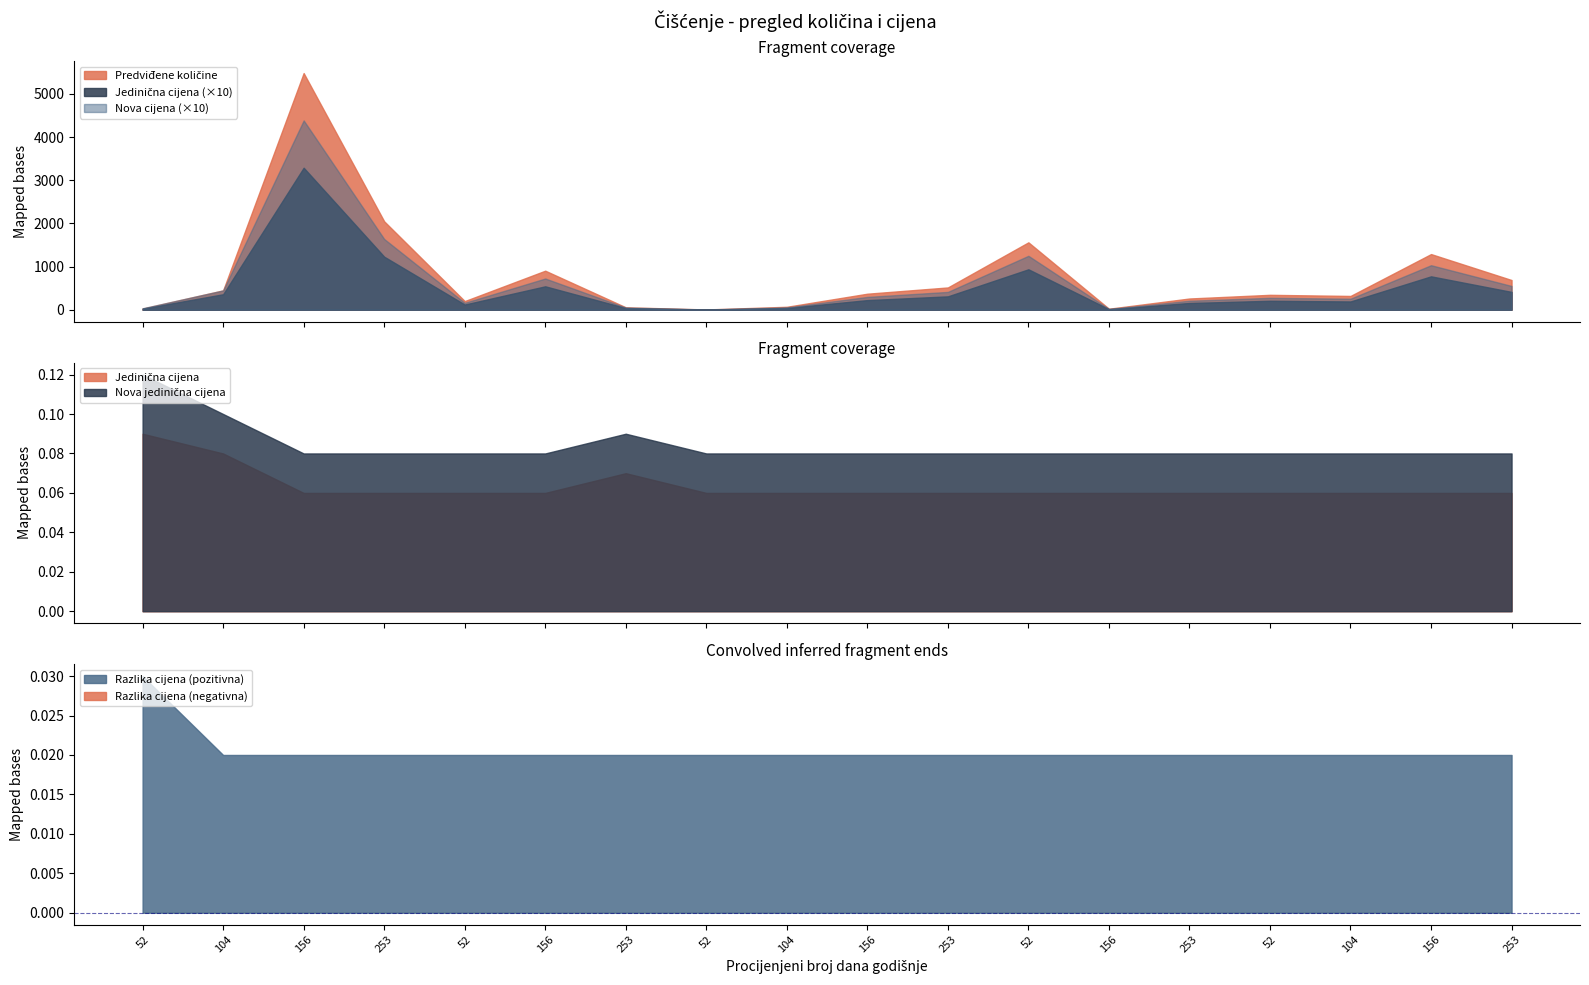

Which label corresponds to the largest value in the chart?

156